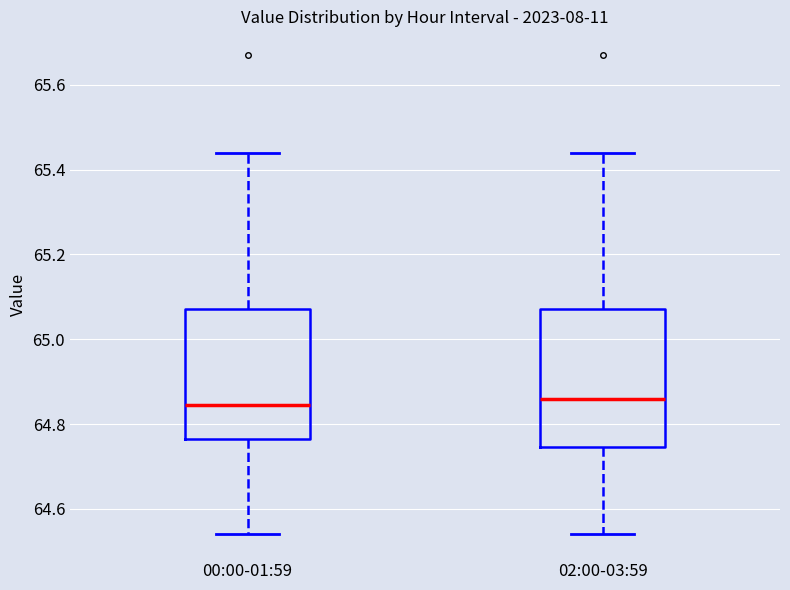

Reading left to right, read every box against the y-axis: the position of its median line, the range the box covers, and the ends of its whiskers. The values are not printed on the chart, so give them approximately, as read against the axis.

00:00-01:59: median 64.84, box 64.76 to 65.08, whiskers 64.54 to 65.44
02:00-03:59: median 64.86, box 64.74 to 65.08, whiskers 64.54 to 65.44